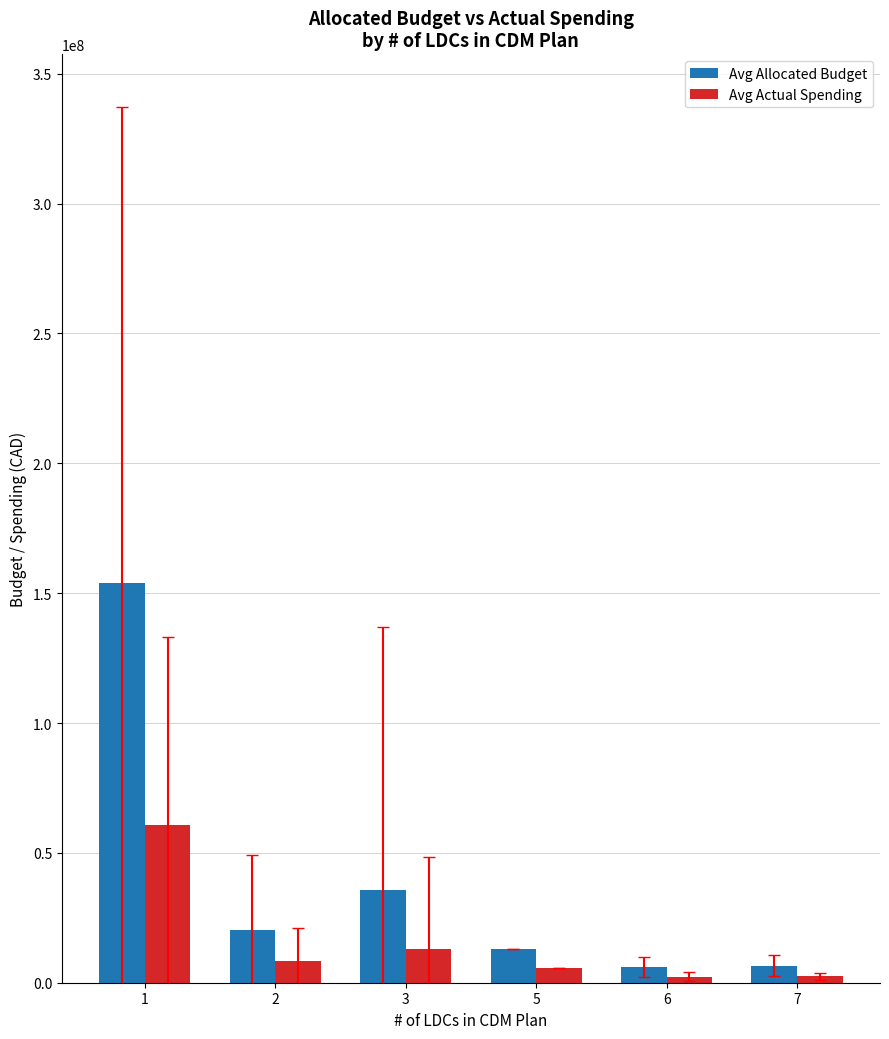

The value of Avg Allocated Budget at 3 is 35748060.9. True or false?

True